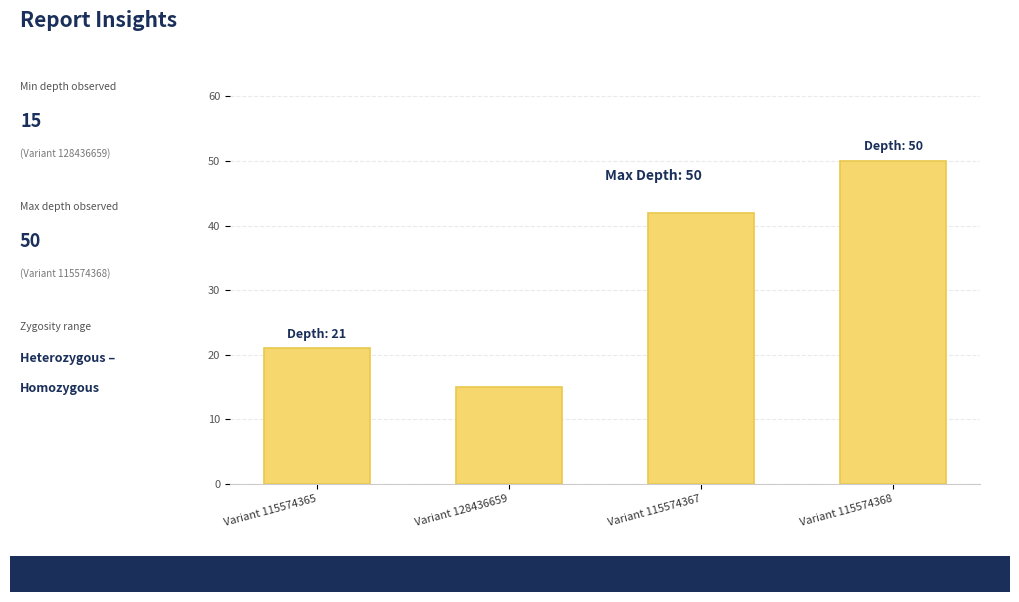

How many bars are there in total?

4